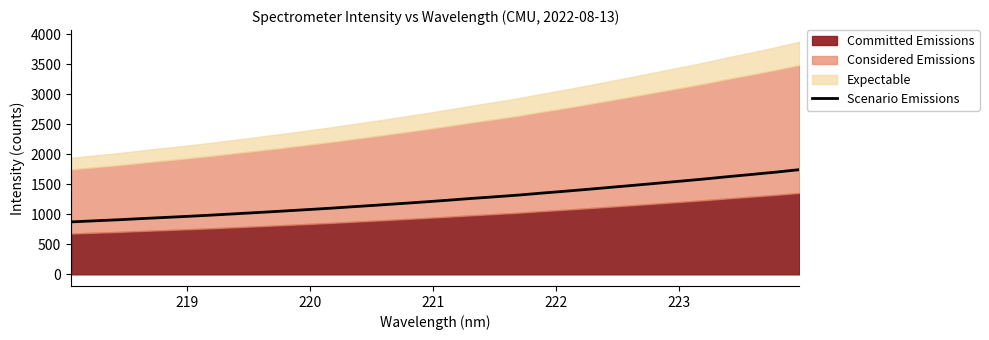

How many data points are less than 1234?

16